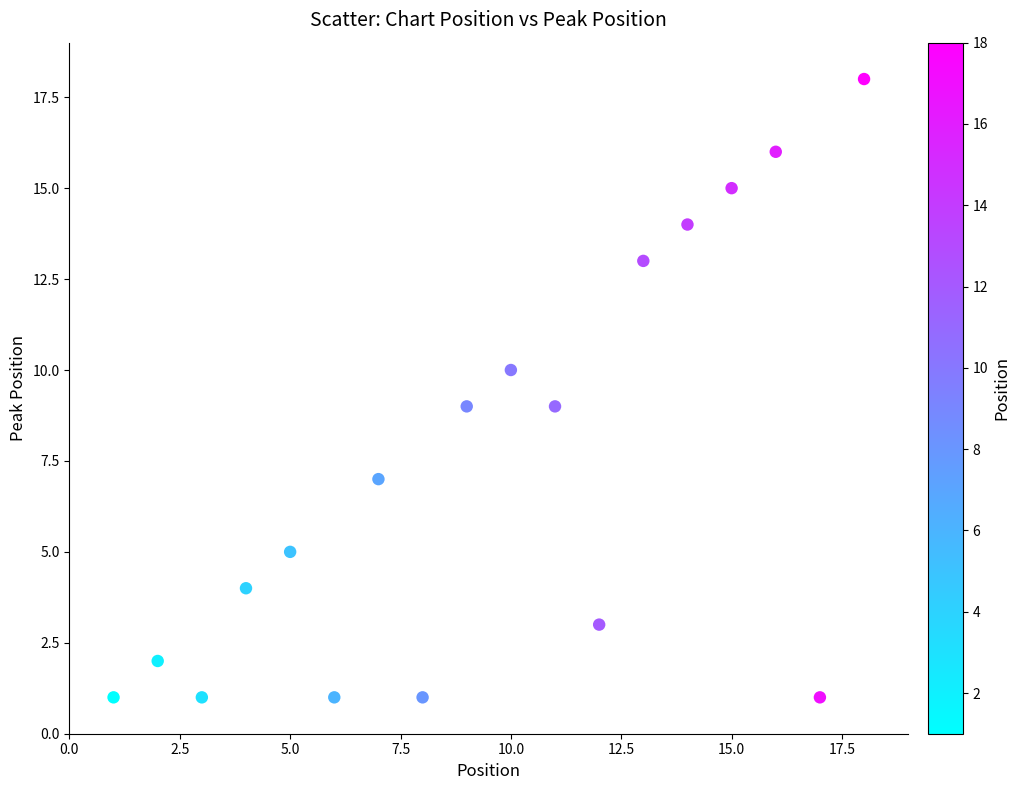

What is the range of X values (max minus min)?

17